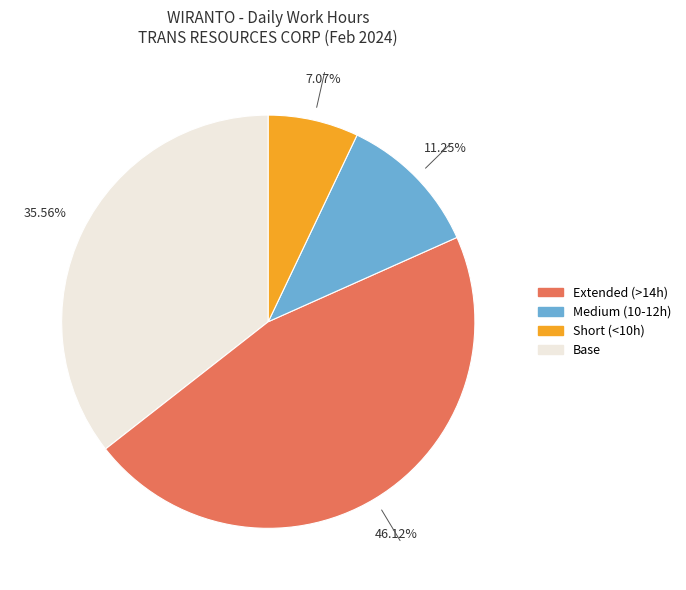

Does any single category account for the majority?

No